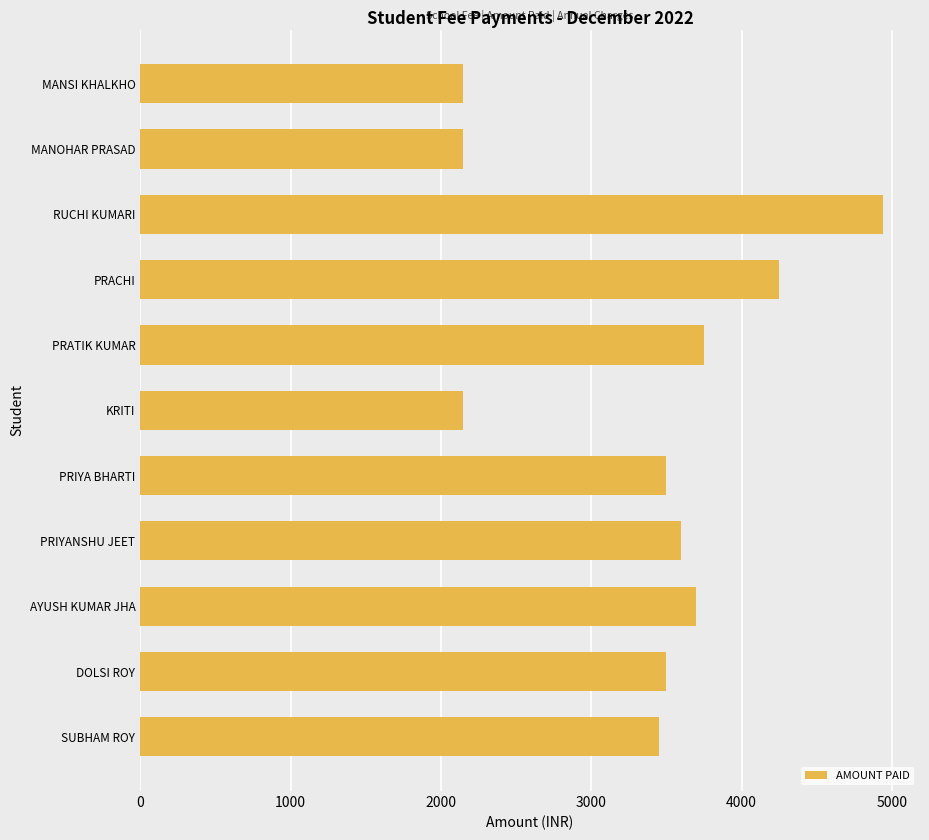

Count the number of categories in the chart.

11